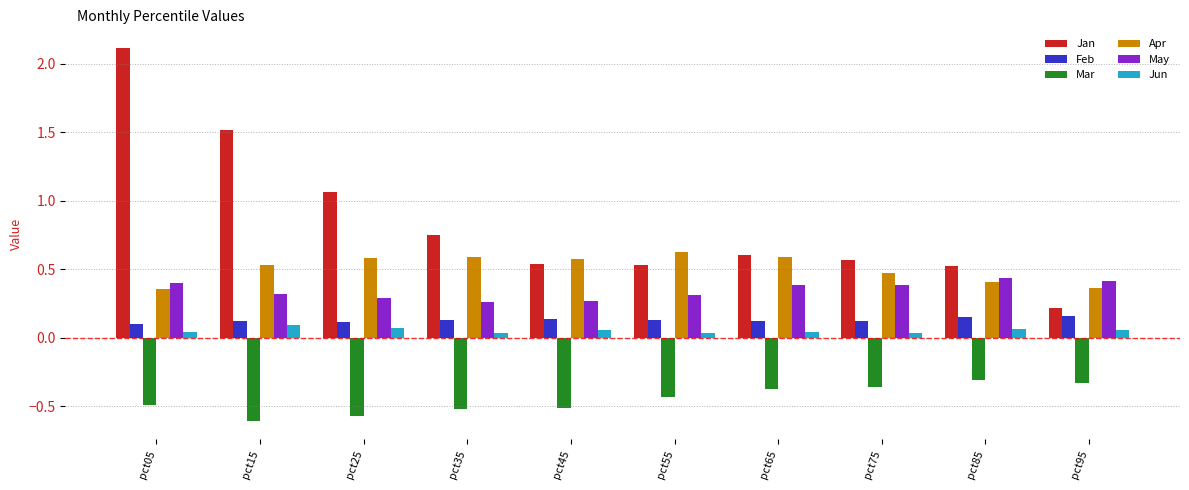

Is the value of Feb at pct35 greater than the value of Mar at pct45?

Yes